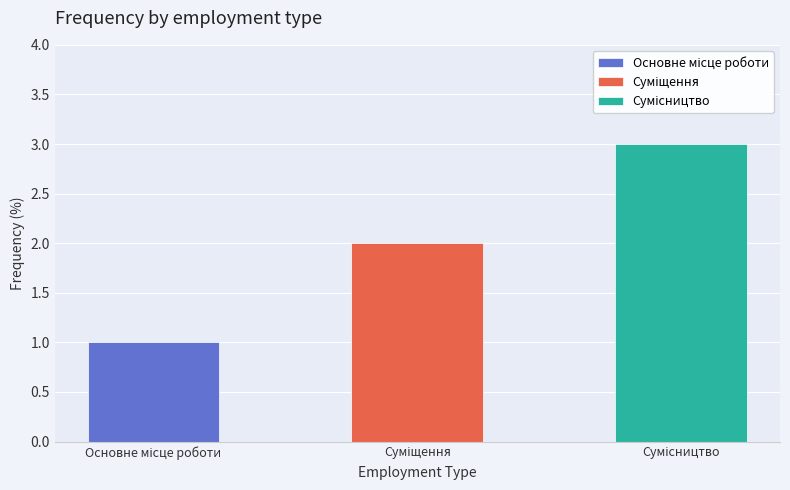

Where is the data nearest to the value 2?

Суміщення